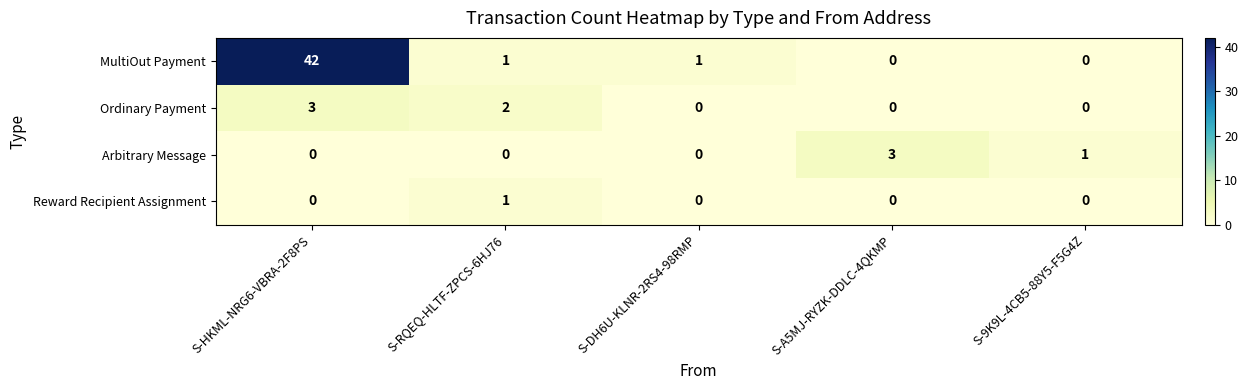

What is the total value across all series at S-RQEQ-HLTF-ZPCS-6HJ76?

4